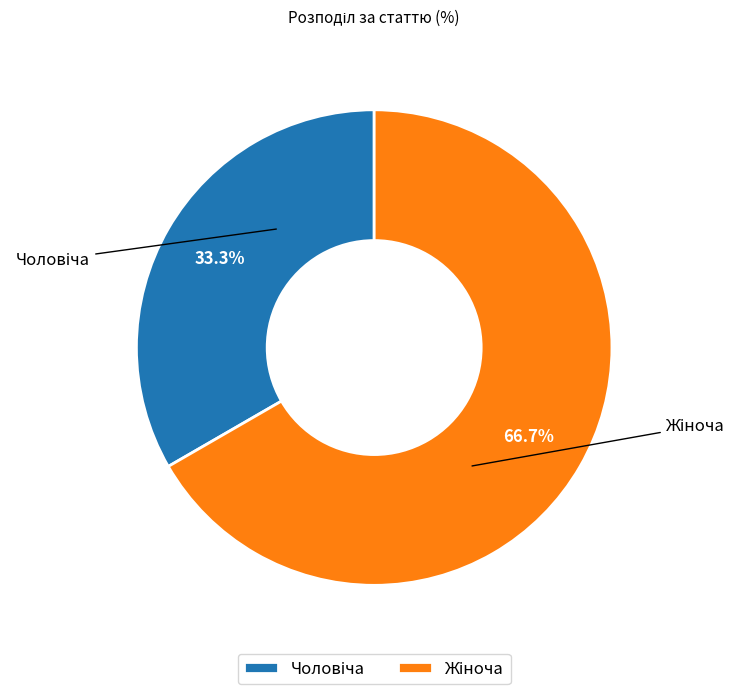

Does any single category account for the majority?

Yes